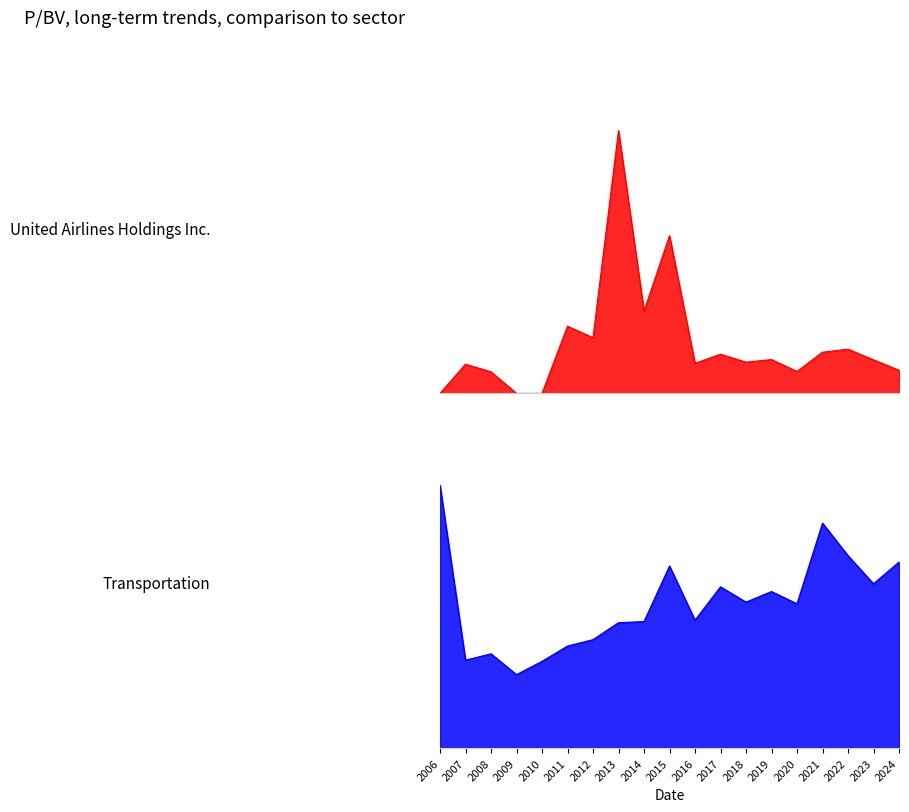

Which label corresponds to the largest value in the chart?

2013